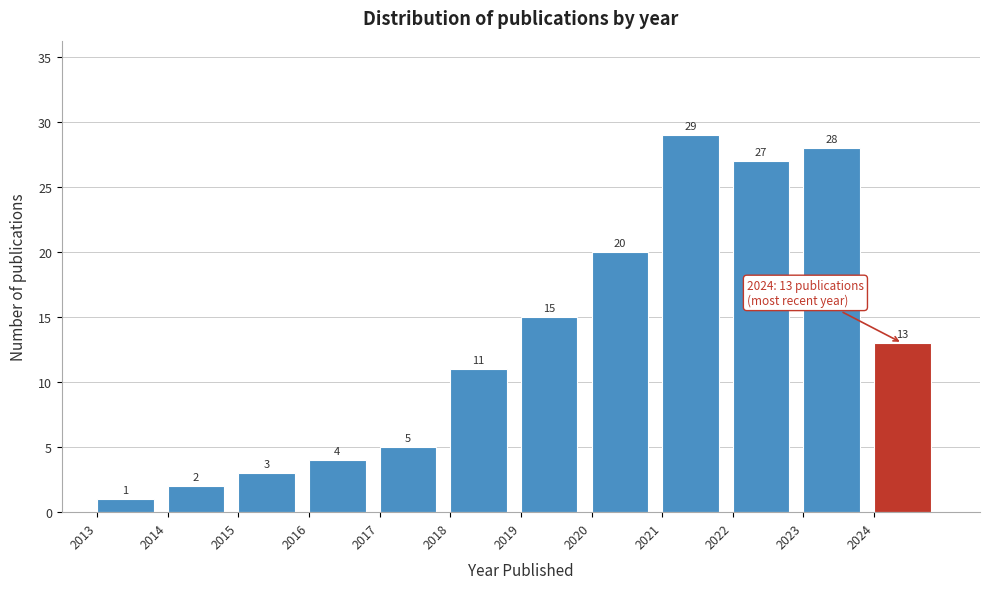

What is the height of the bar covering 2021 to 2022 on the x-axis?

29